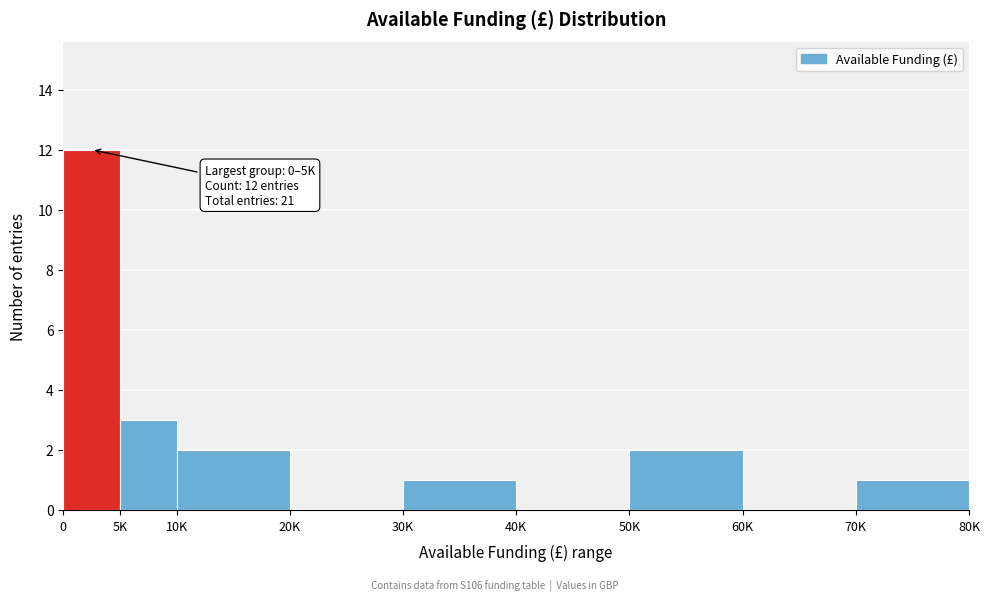

Reading left to right, extract all data points from this chart.

0=12	5K=3	10K=2	20K=0	30K=1	40K=0	50K=2	60K=0	70K=1